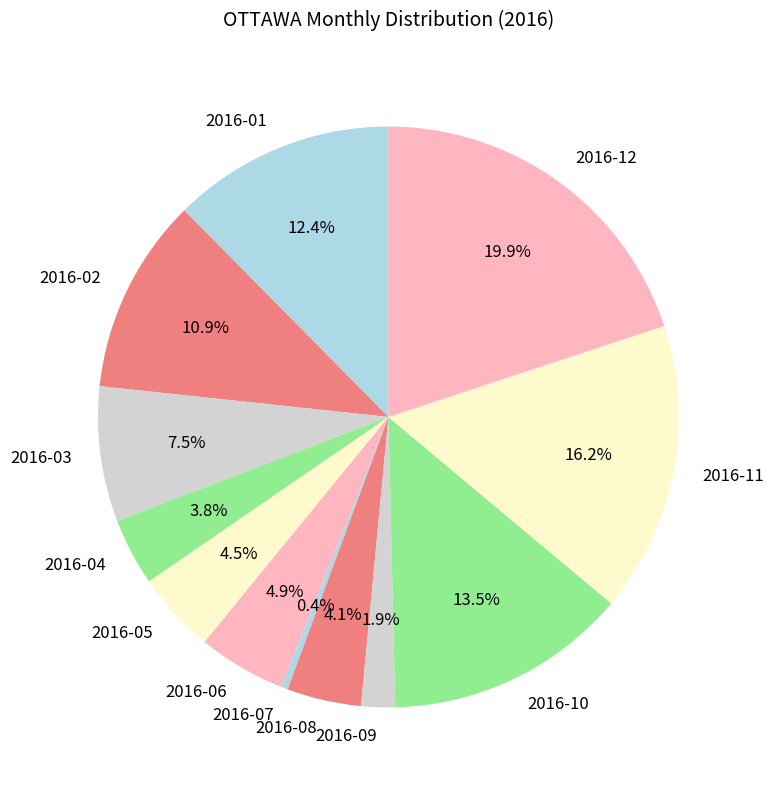

What portion of the pie excludes 2016-10?

86.5%